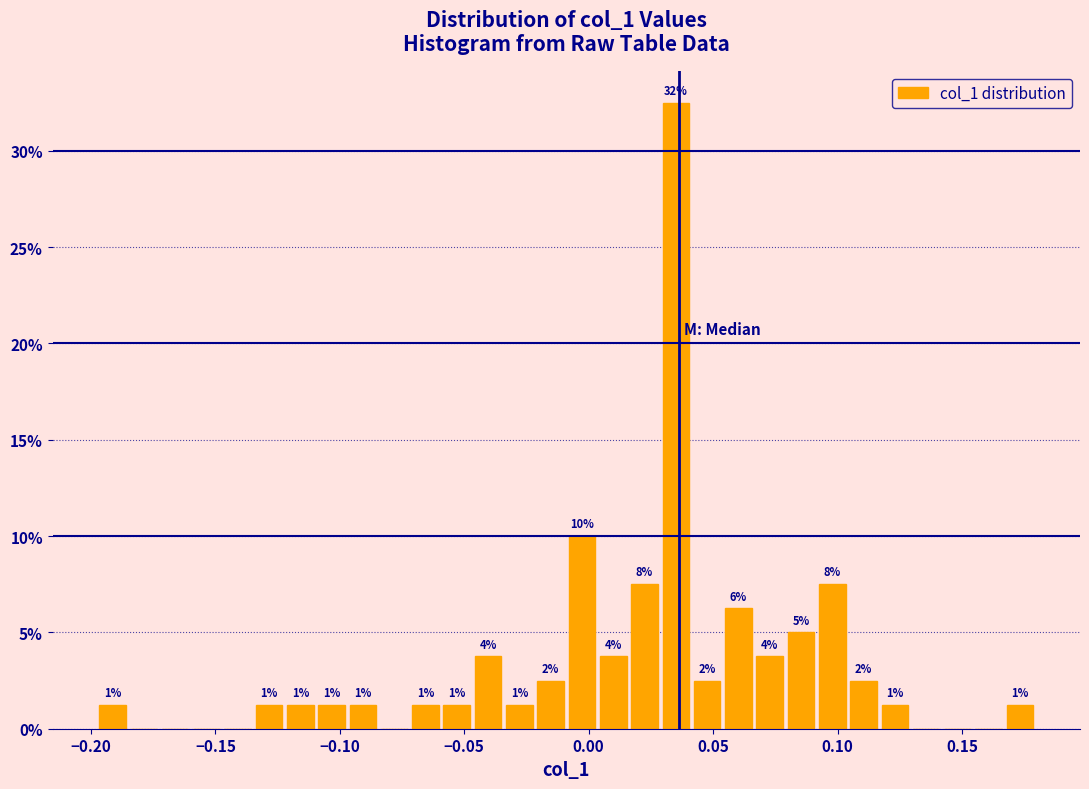

Around what value on the x-axis is the tallest bar? Give the approximate position of its centre, as read against the axis.

0.035